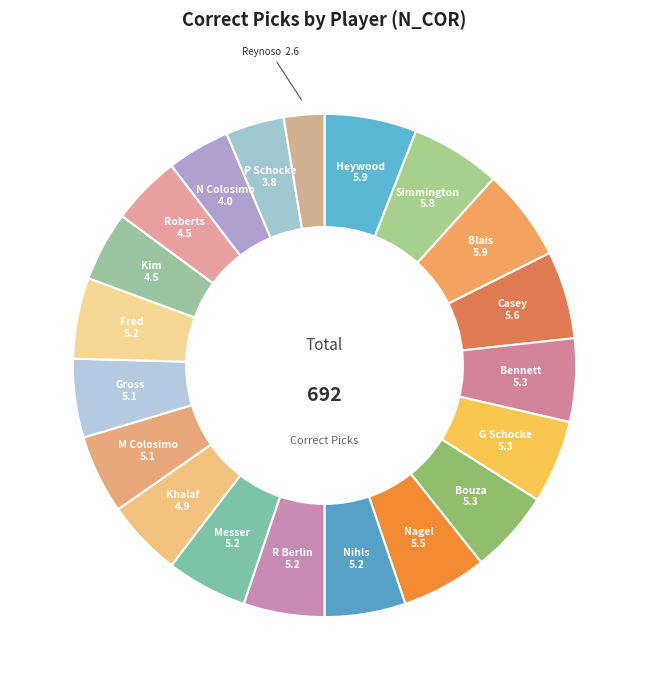

True or false: Bouza accounts for 5% of the total.

True